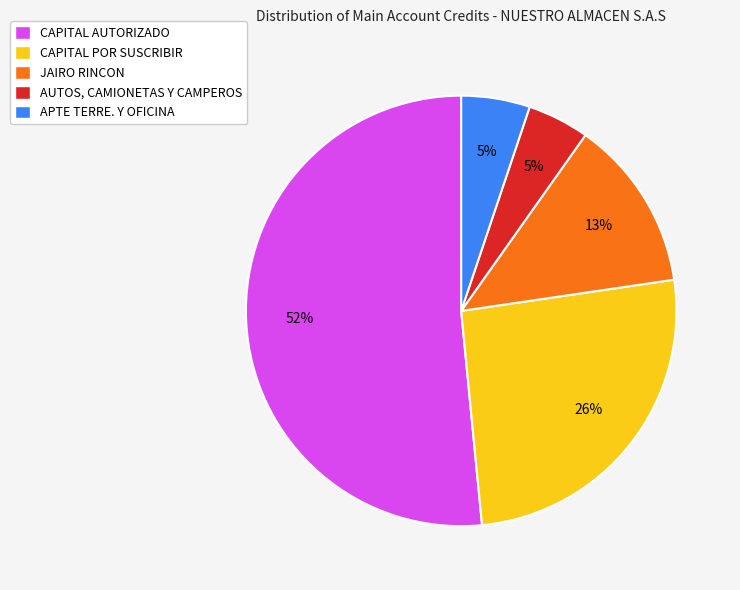

To the nearest percent, what percentage of the pie is AUTOS, CAMIONETAS Y CAMPEROS?

5%